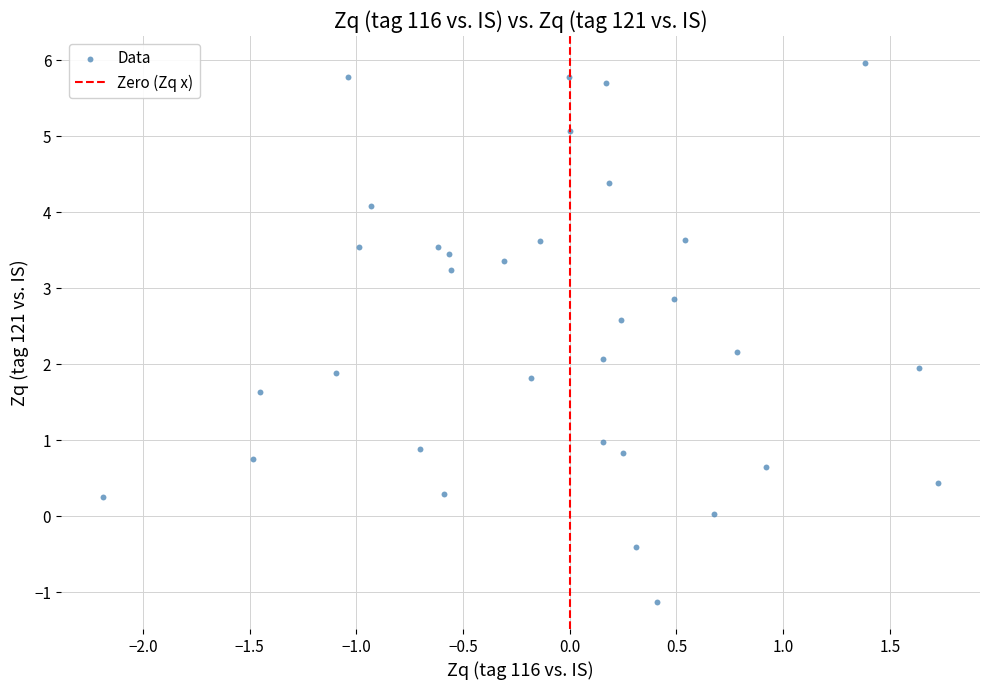

What is the range of X values (max minus min)?

3.9